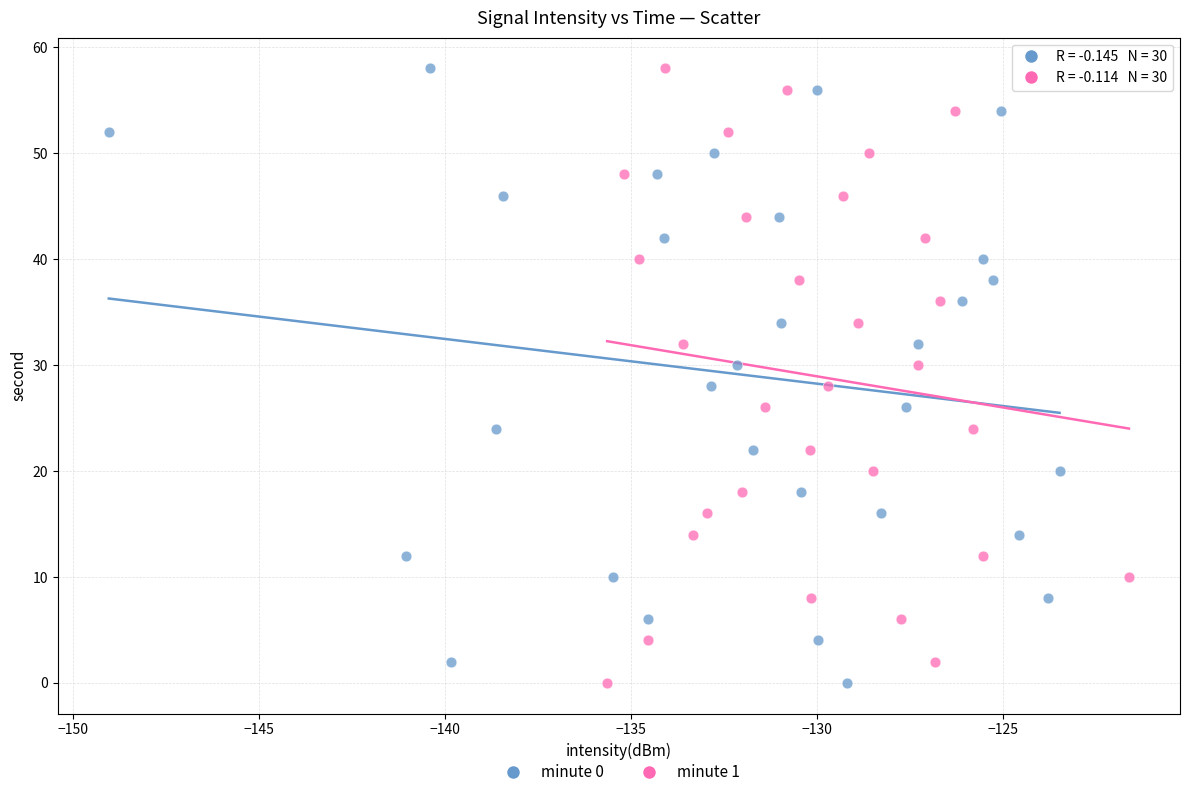

What are all the series names shown in the legend?

minute 0, minute 1